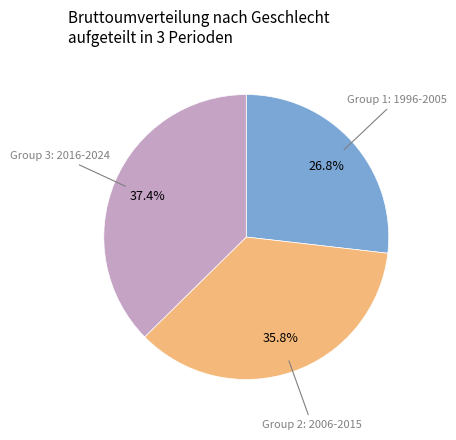

Combined, what portion of the pie is Group 2: 2006-2015 and Group 3: 2016-2024?

73.2%